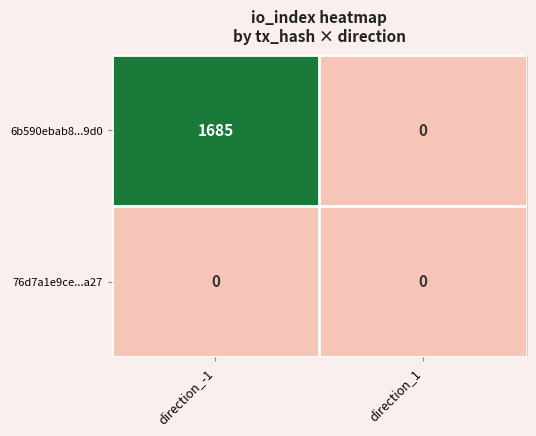

True or false: 6b590ebab8...9d0 has a value of 0 at direction_1.

True